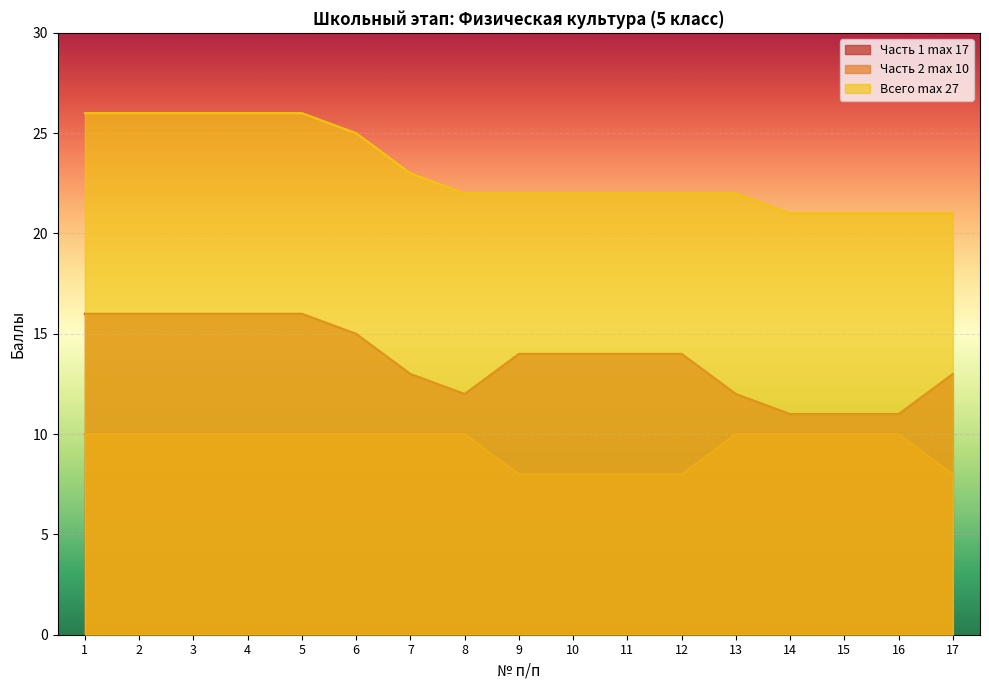

What is the average value of the Часть 2 max 10 series?

9